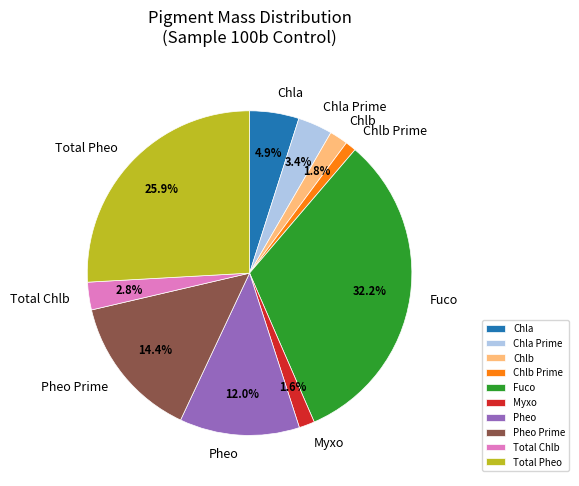

How many slices are in this pie chart?

10